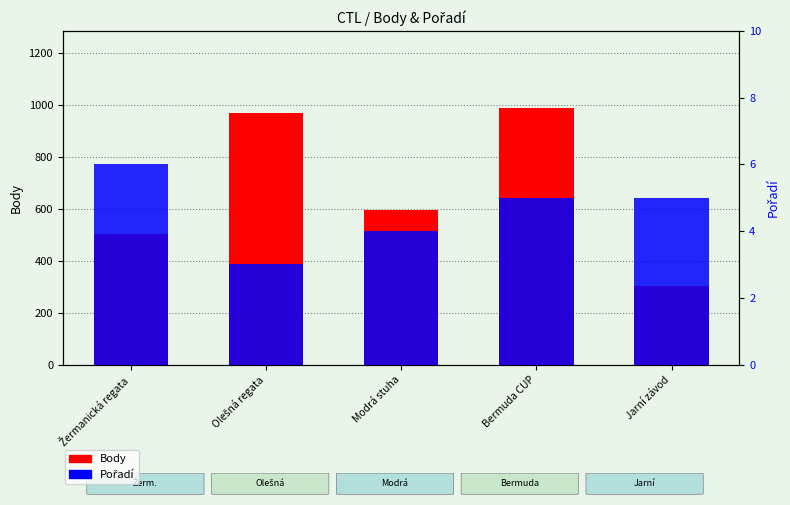

Between Modrá stuha and Olešná regata, which is larger?

Olešná regata